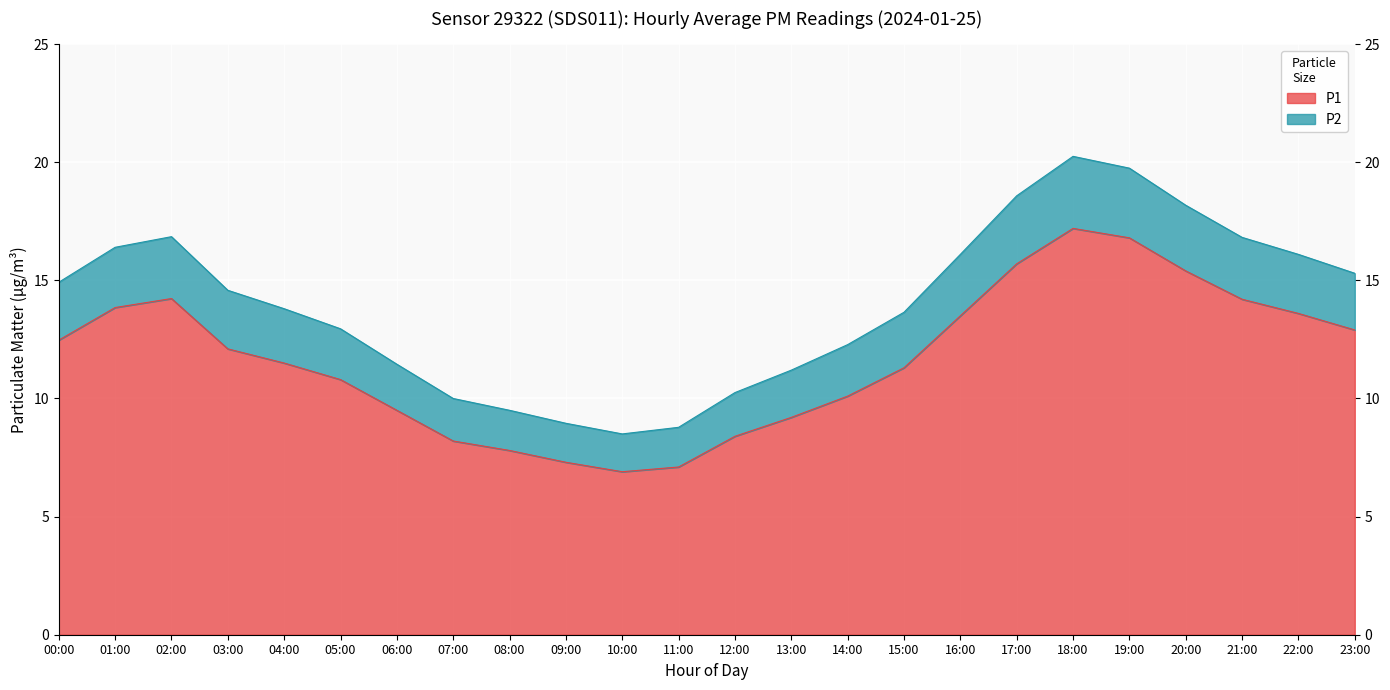

What is the total value across all series at 03:00?

14.6